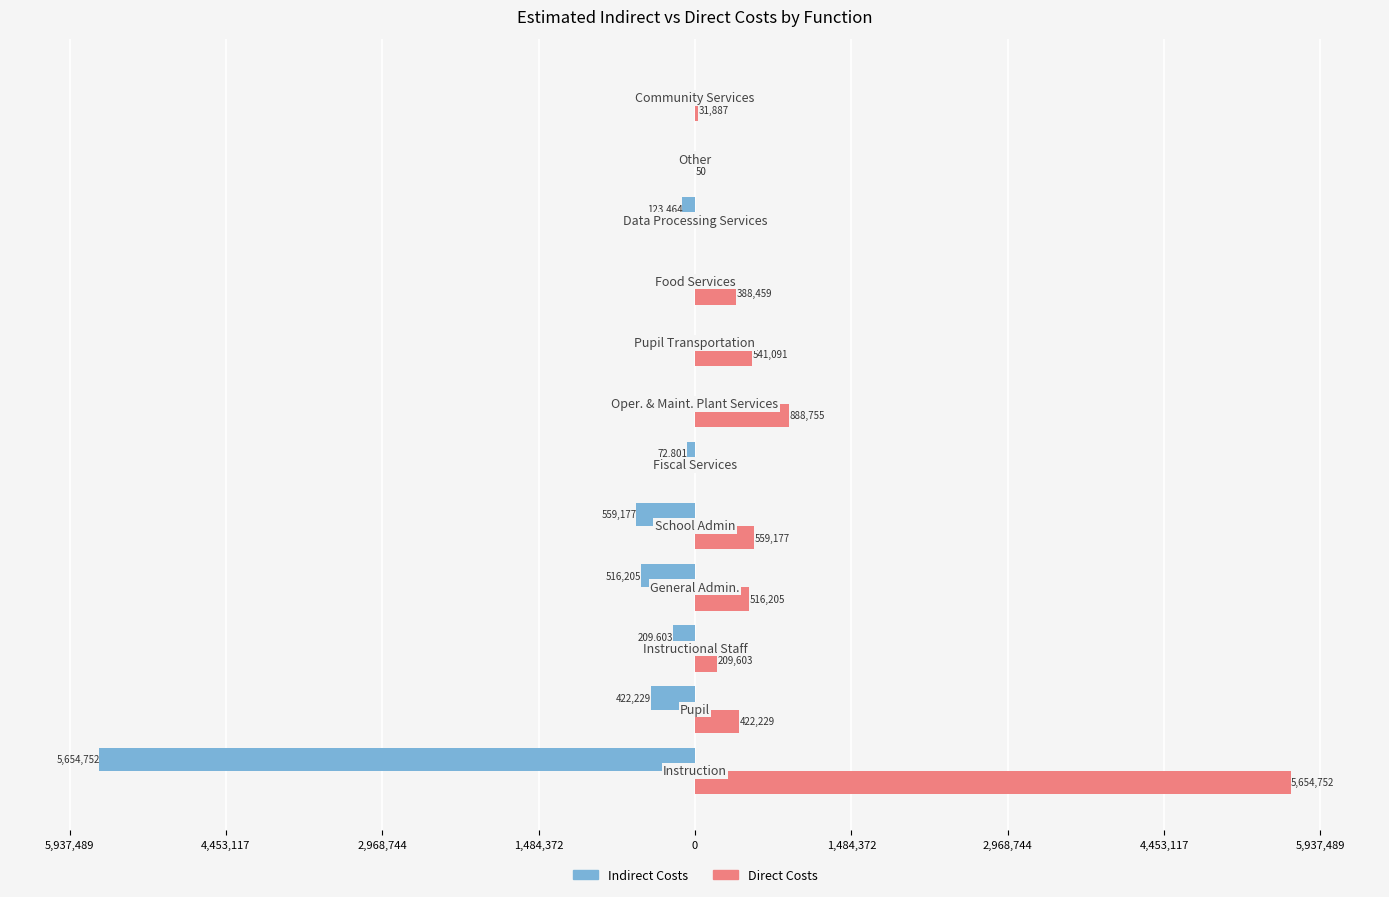

What are all the series names shown in the legend?

Indirect Costs, Direct Costs